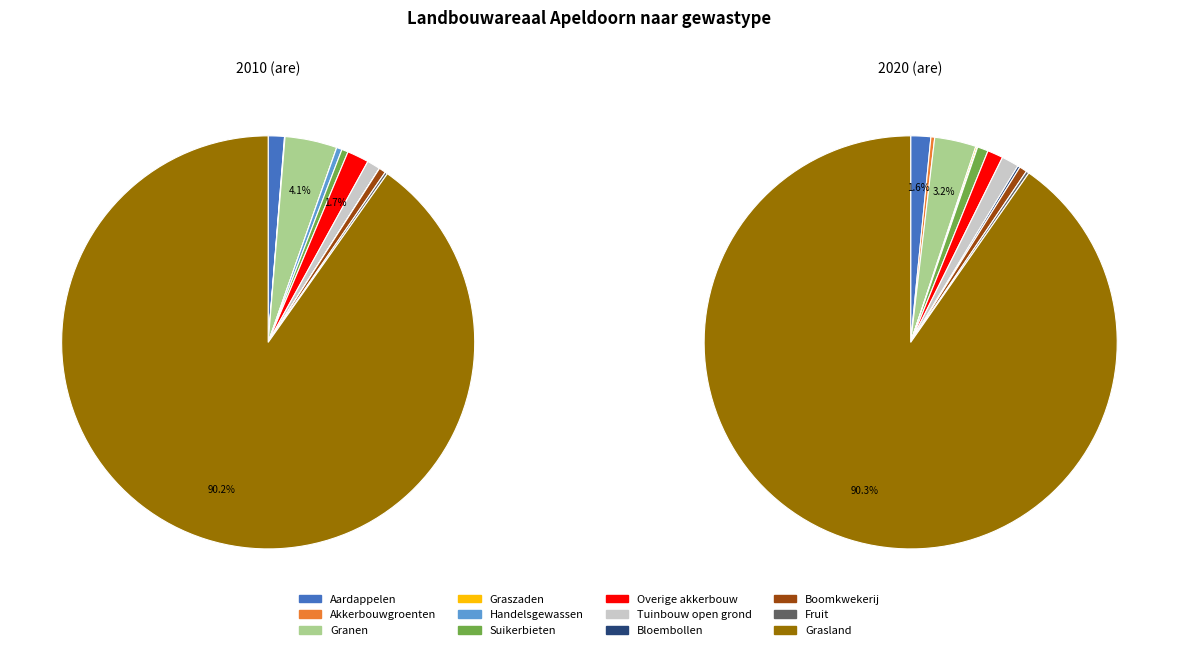

What is the difference between the highest and lowest values at 8?

872